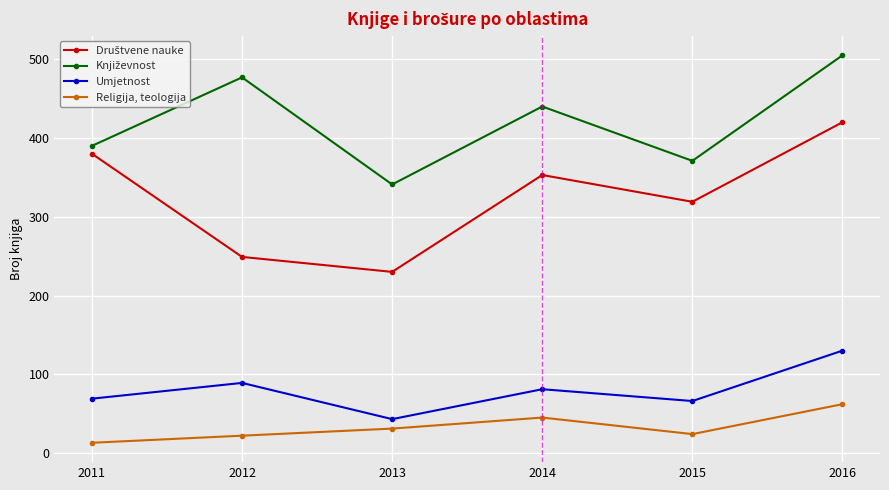

What is the total value across all series at 2013?

645